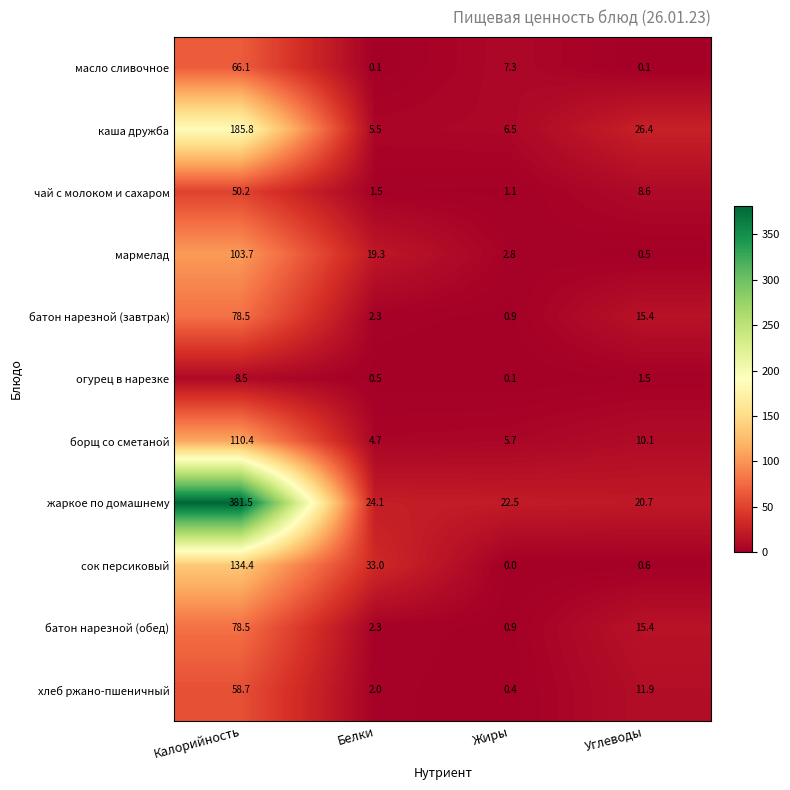

What is the greatest value displayed?

381.5